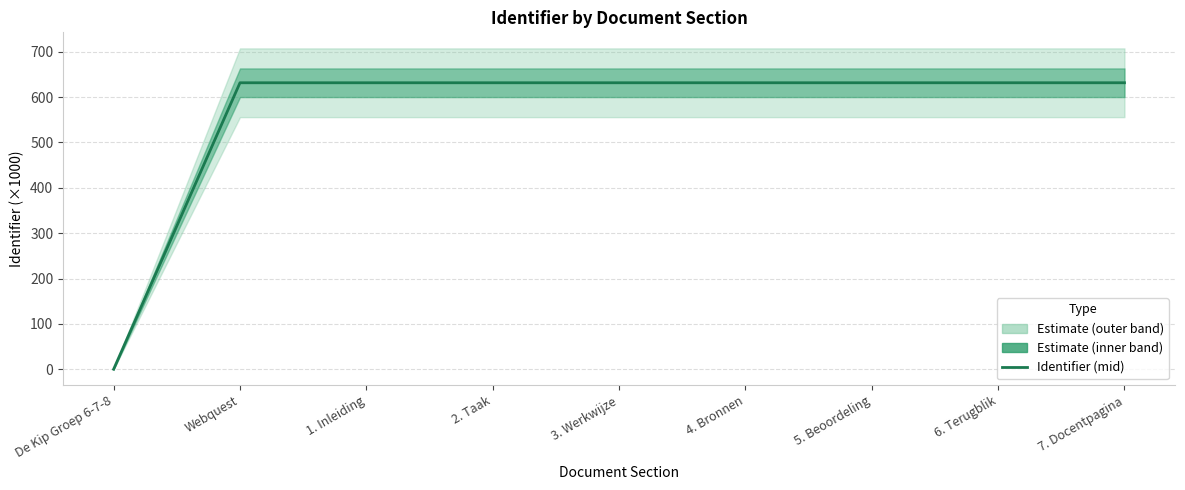

What is the label of the 1st point from the left?

De Kip Groep 6-7-8